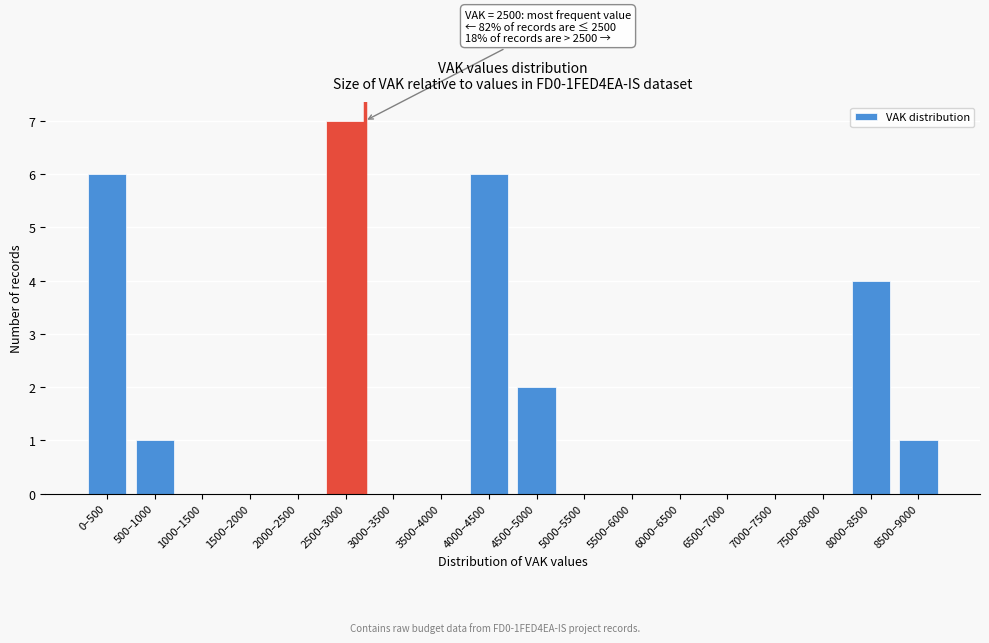

Reading left to right, list all the values displayed in this chart.

0–500=6	500–1000=1	1000–1500=0	1500–2000=0	2000–2500=0	2500–3000=7	3000–3500=0	3500–4000=0	4000–4500=6	4500–5000=2	5000–5500=0	5500–6000=0	6000–6500=0	6500–7000=0	7000–7500=0	7500–8000=0	8000–8500=4	8500–9000=1